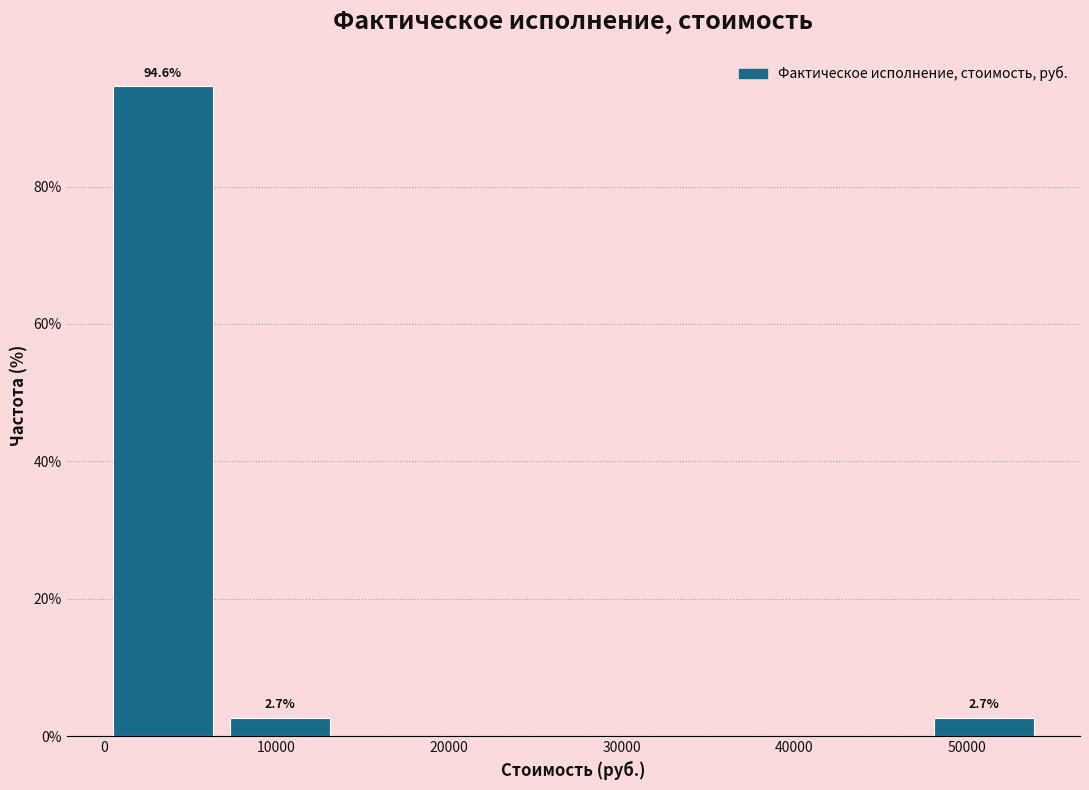

Over which range of the x-axis is the bar tallest?

0 to 7000